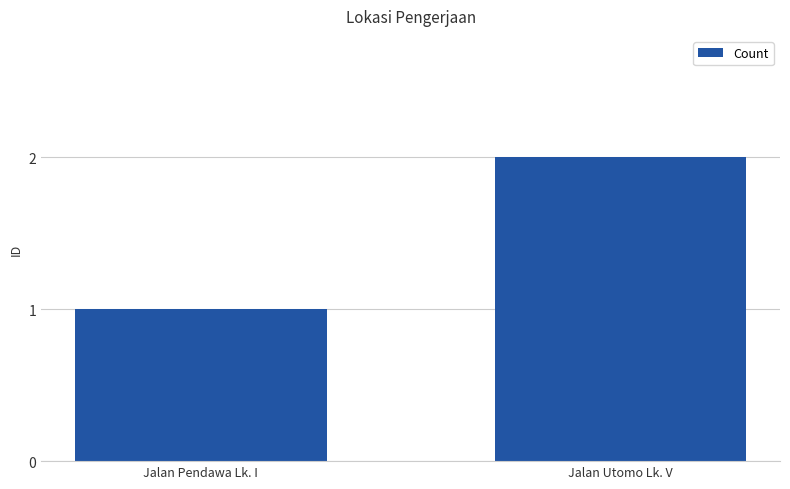

At which category does the chart reach its peak across all series?

Jalan Utomo Lk. V